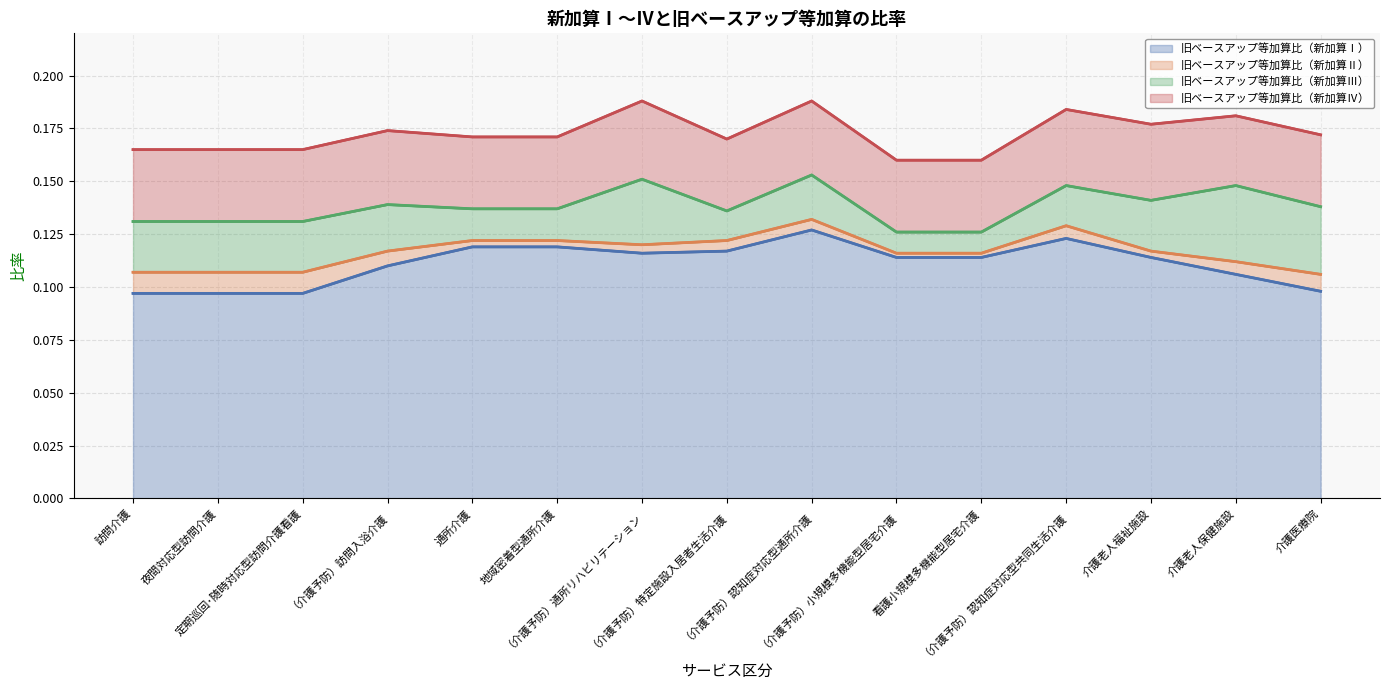

What is the maximum value shown in the chart?

0.2